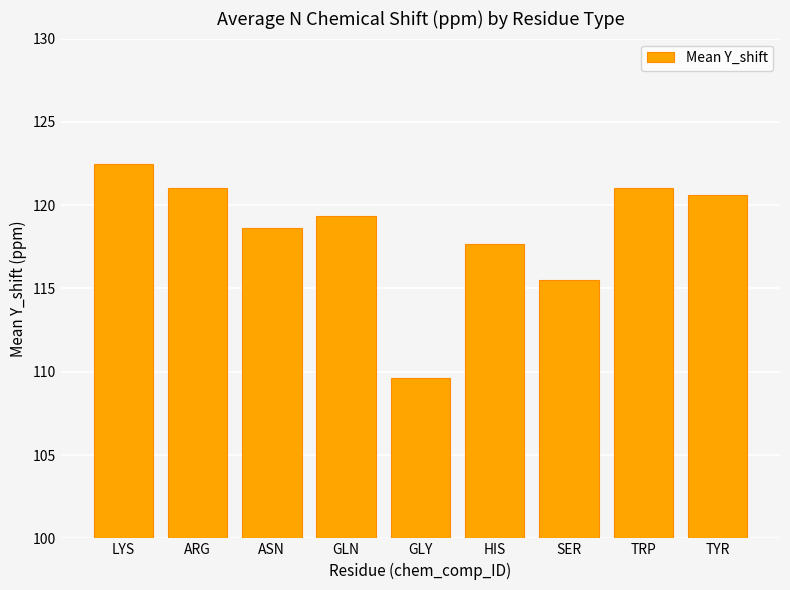

What is the sum of the values at ARG and GLN?

240.4